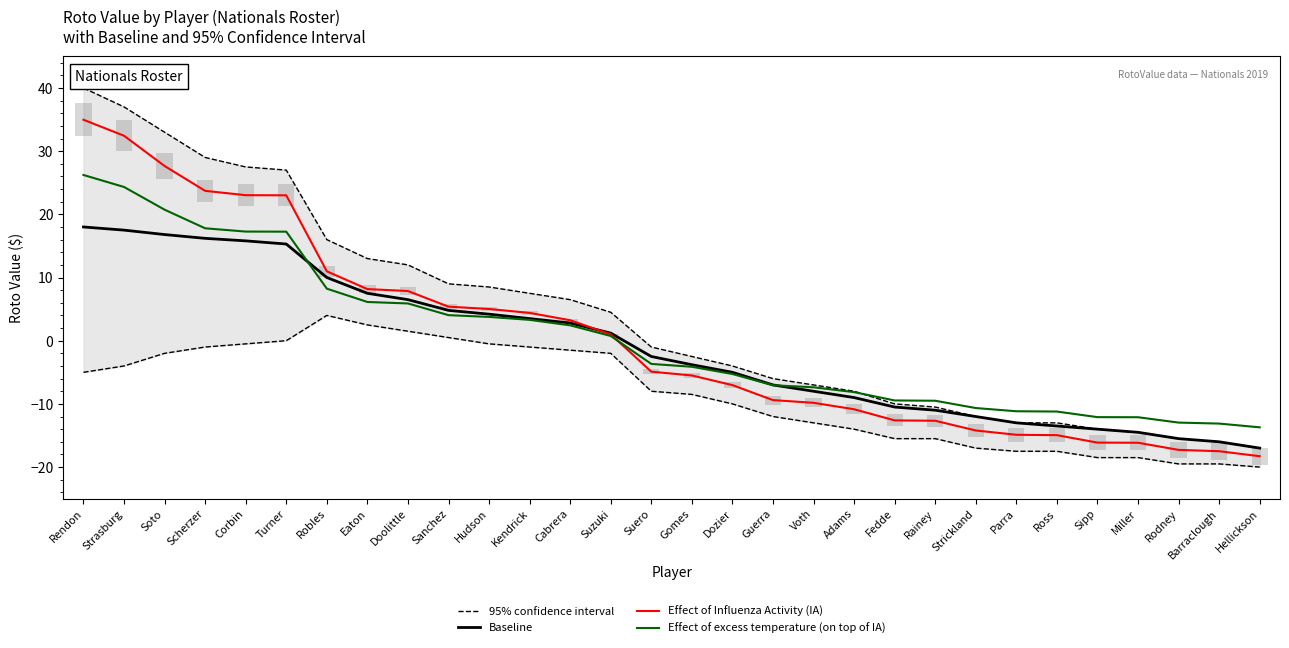

What is the spread (max minus min) of values at Cabrera?

4.1